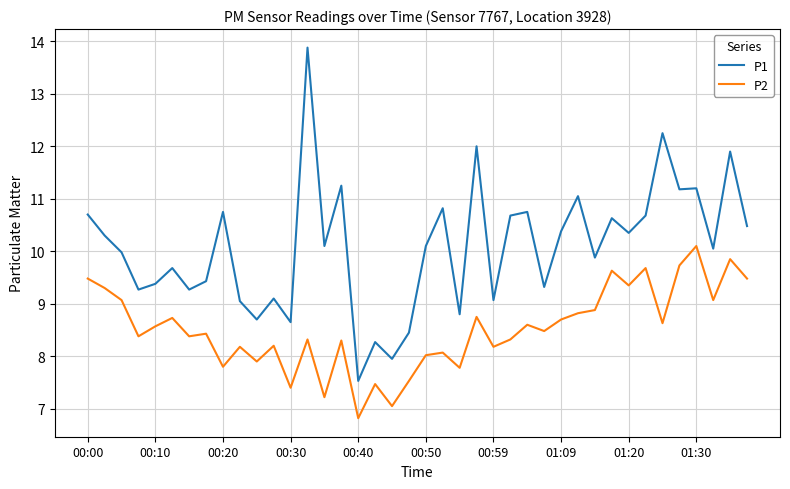

Which series has the largest total across all categories?

P1